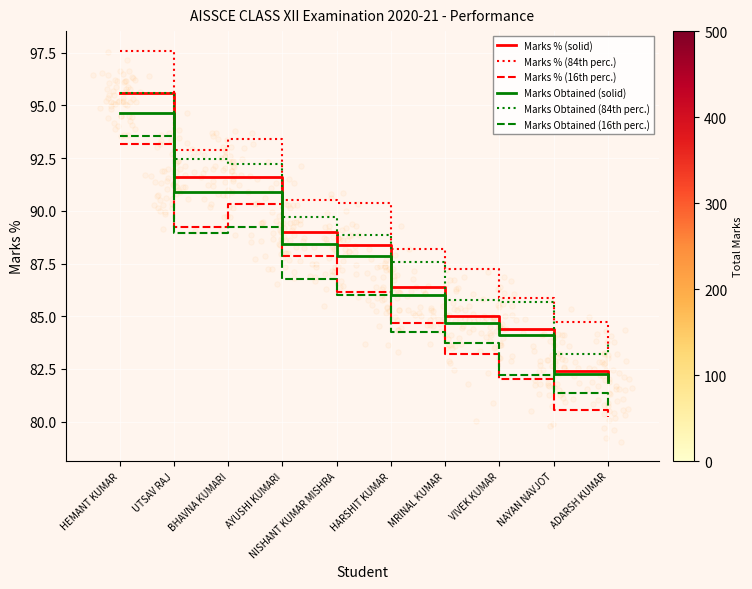

Which series has the largest total across all categories?

Marks % (84th perc.)